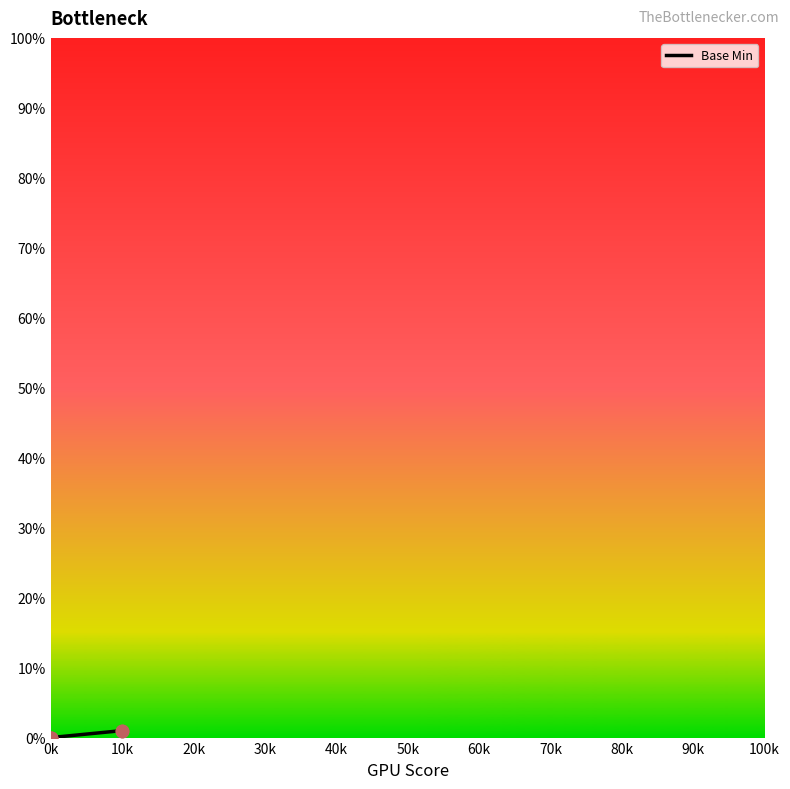

Which has a higher value, 0k or 10k?

10k